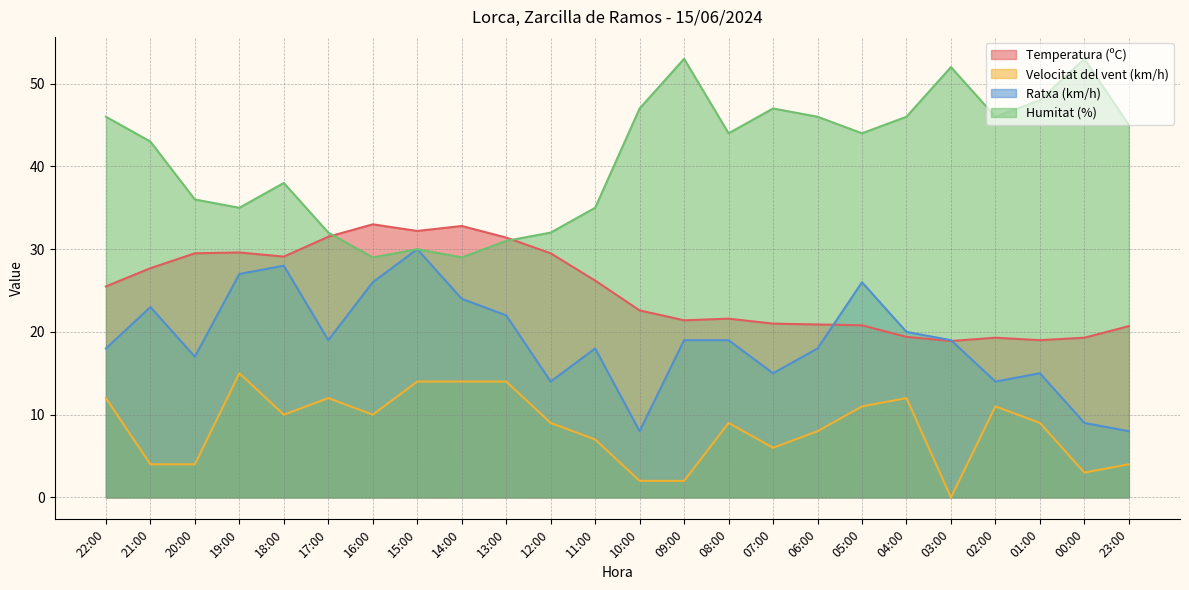

Rank the categories by Humitat (%) value from highest to lowest.

09:00, 00:00, 03:00, 01:00, 10:00, 07:00, 22:00, 06:00, 04:00, 02:00, 23:00, 08:00, 05:00, 21:00, 18:00, 20:00, 19:00, 11:00, 17:00, 12:00, 13:00, 15:00, 16:00, 14:00